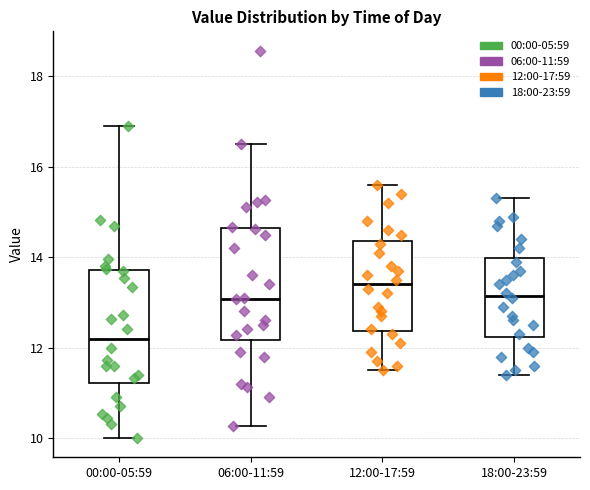

Reading left to right, transcribe this box plot: for each box, give where its median line is, the range the box spans, and where its two whiskers end, as read against the y-axis. The values are not printed on the chart, so give them approximately, as read against the axis.

00:00-05:59: median 12.2, box 11.2 to 13.8, whiskers 10.0 to 17.0
06:00-11:59: median 13.0, box 12.2 to 14.6, whiskers 10.2 to 16.6
12:00-17:59: median 13.4, box 12.4 to 14.4, whiskers 11.6 to 15.6
18:00-23:59: median 13.2, box 12.2 to 14.0, whiskers 11.4 to 15.4